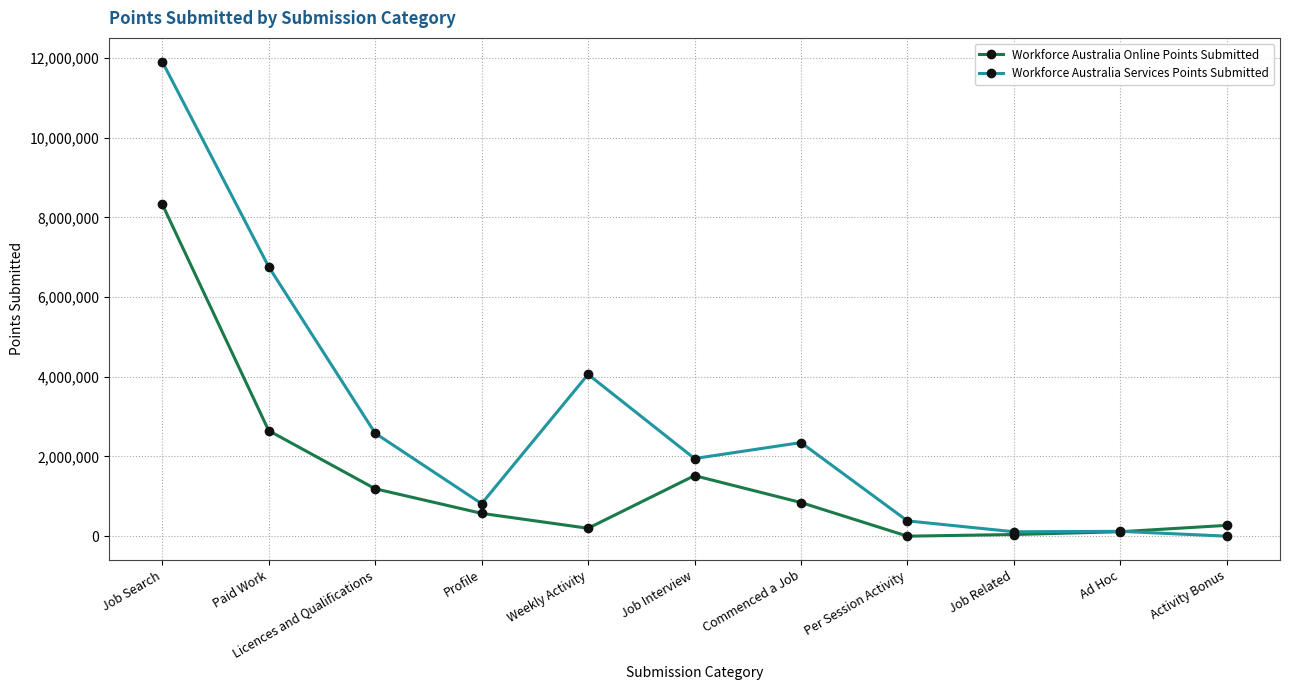

Which series has the largest range (max minus min)?

Workforce Australia Services Points Submitted